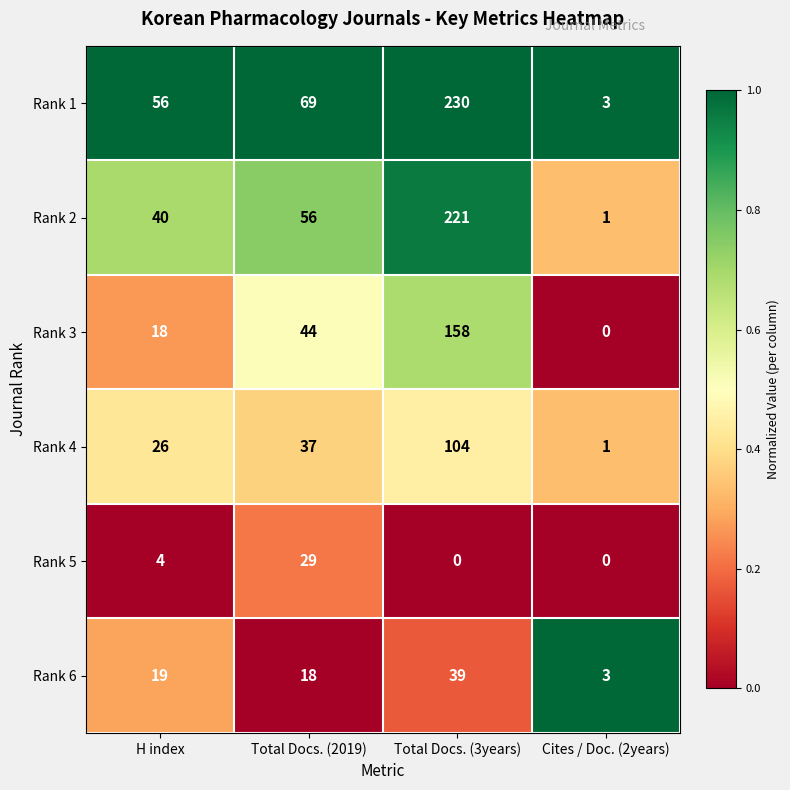

Which category has the highest value across all series?

Total Docs. (3years)